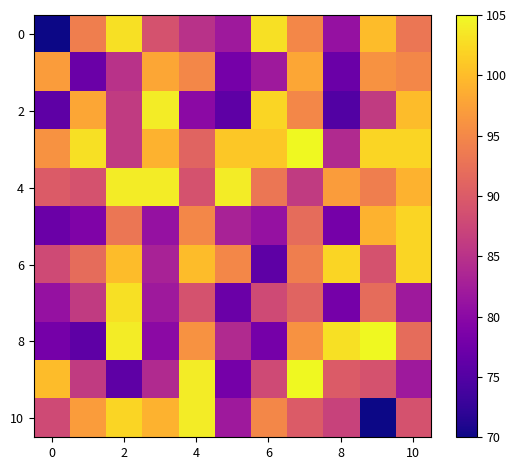

Which series has the widest spread of values?

10